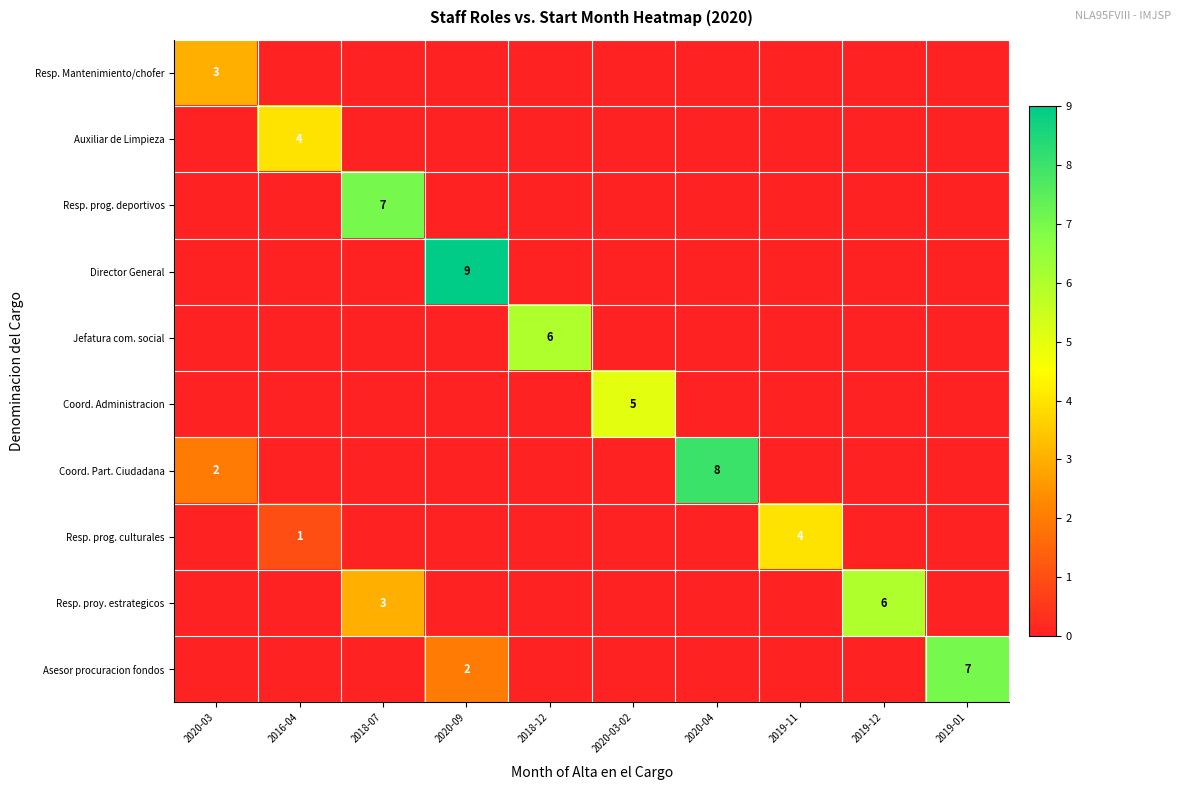

The value of Coord. Part. Ciudadana at 2020-03 is 2. True or false?

True